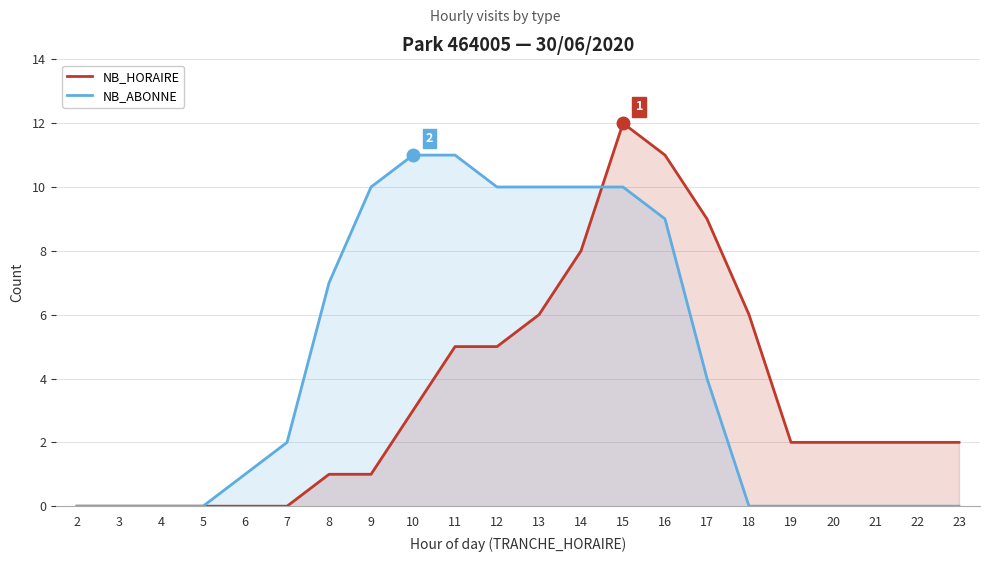

What is the sum of all NB_ABONNE values?

95